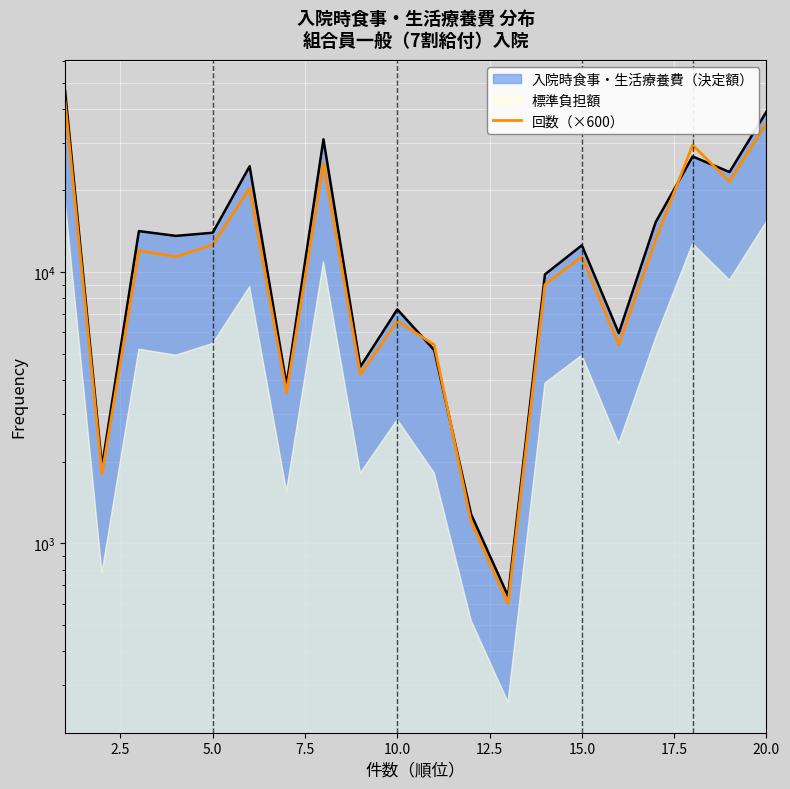

How many interior local valleys (lower than both neighbors) does the data have?

7